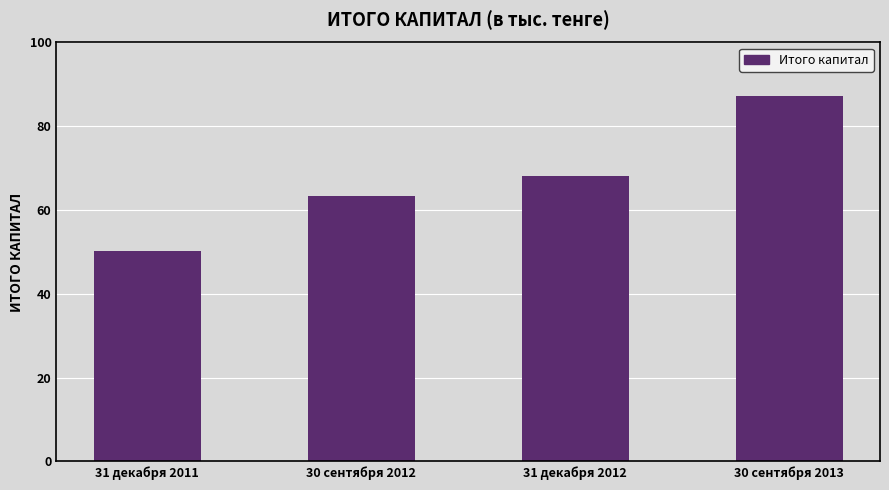

Rank the categories by value from lowest to highest.

31 декабря 2011, 30 сентября 2012, 31 декабря 2012, 30 сентября 2013